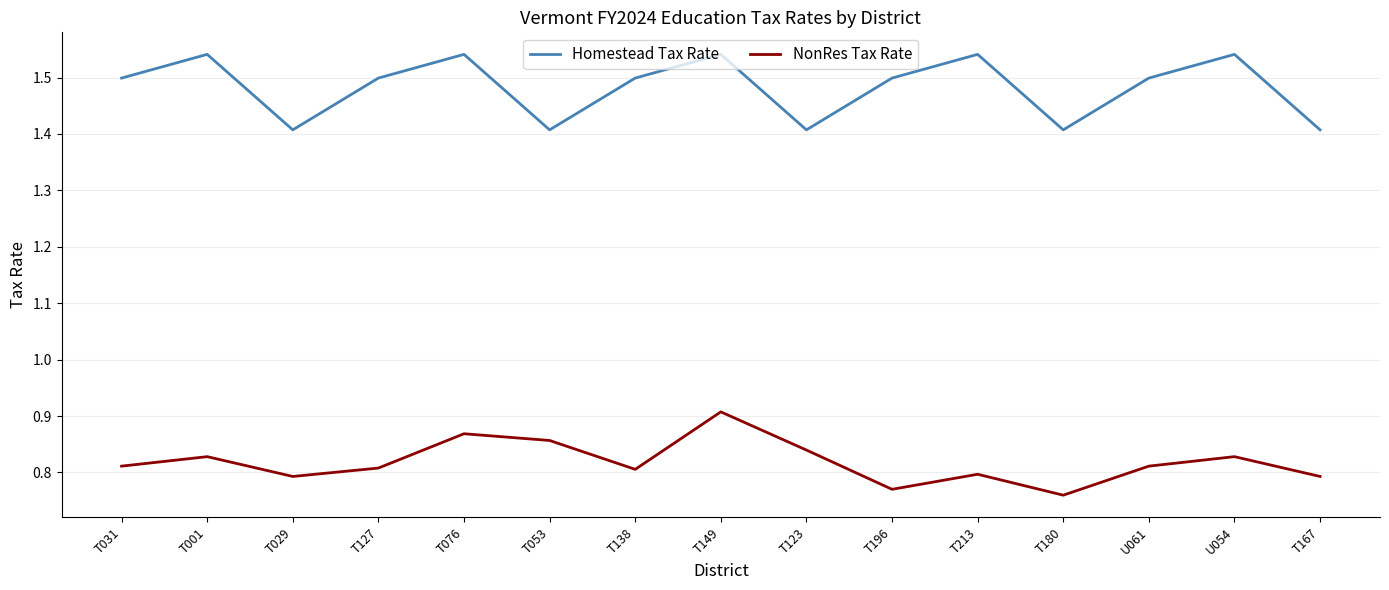

Which series has the widest spread of values?

NonRes Tax Rate